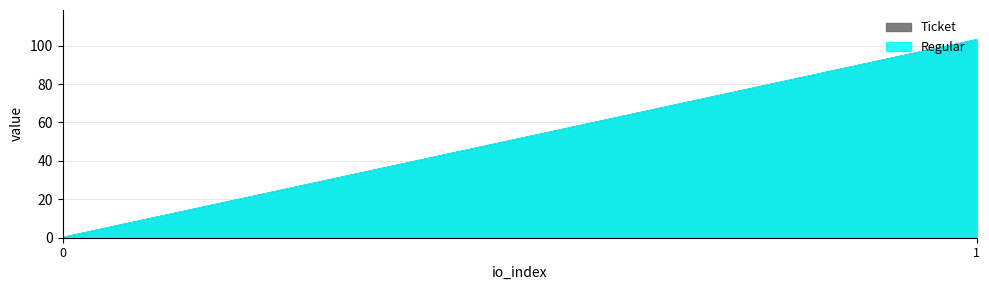

Which series has the largest range (max minus min)?

Ticket